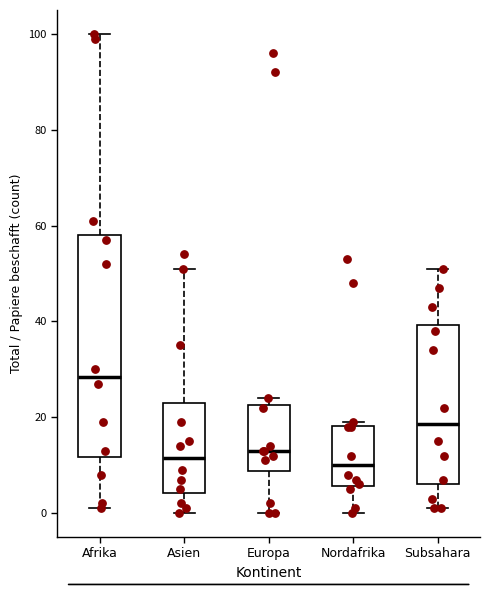

Where is the upper edge of the box for Subsahara on the y-axis? The values are not printed on the chart, so give them approximately, as read against the axis.

40